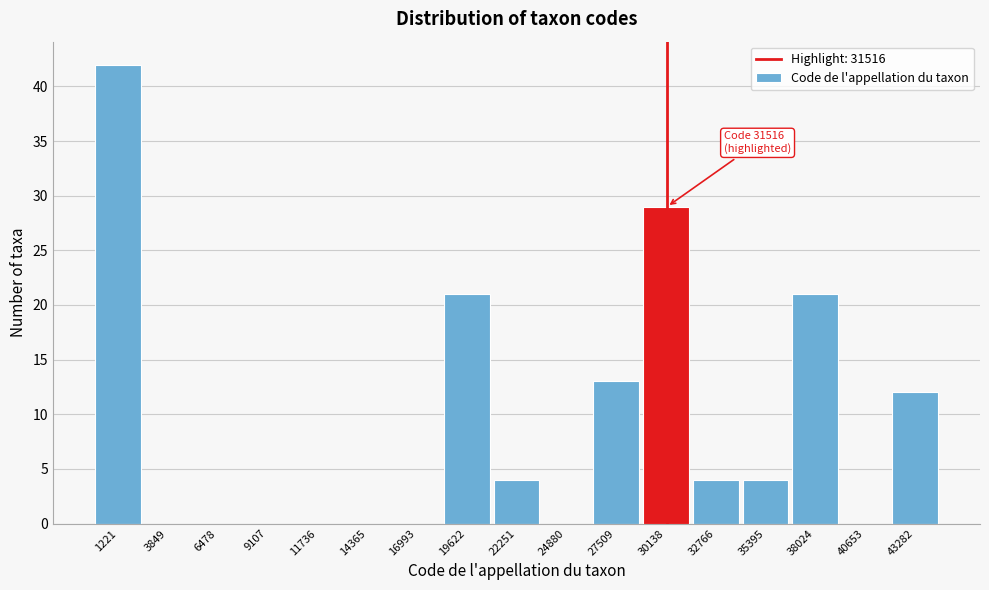

Reading left to right, what are all the values shown in this chart?

1221=42	3849=0	6478=0	9107=0	11736=0	14365=0	16993=0	19622=21	22251=4	24880=0	27509=13	30138=29	32766=4	35395=4	38024=21	40653=0	43282=12